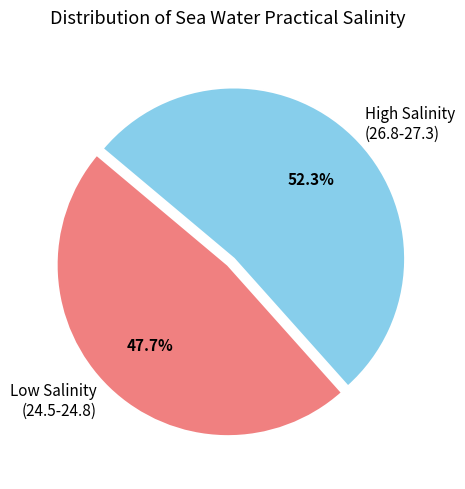

Which category accounts for the majority?

High Salinity (26.8-27.3)